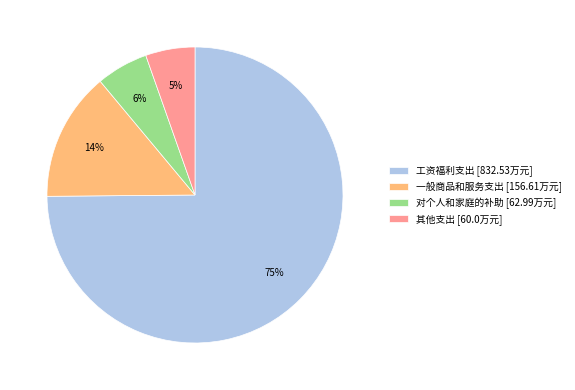

Which has a higher value, 对个人和家庭的补助 [62.99万元] or 工资福利支出 [832.53万元]?

工资福利支出 [832.53万元]